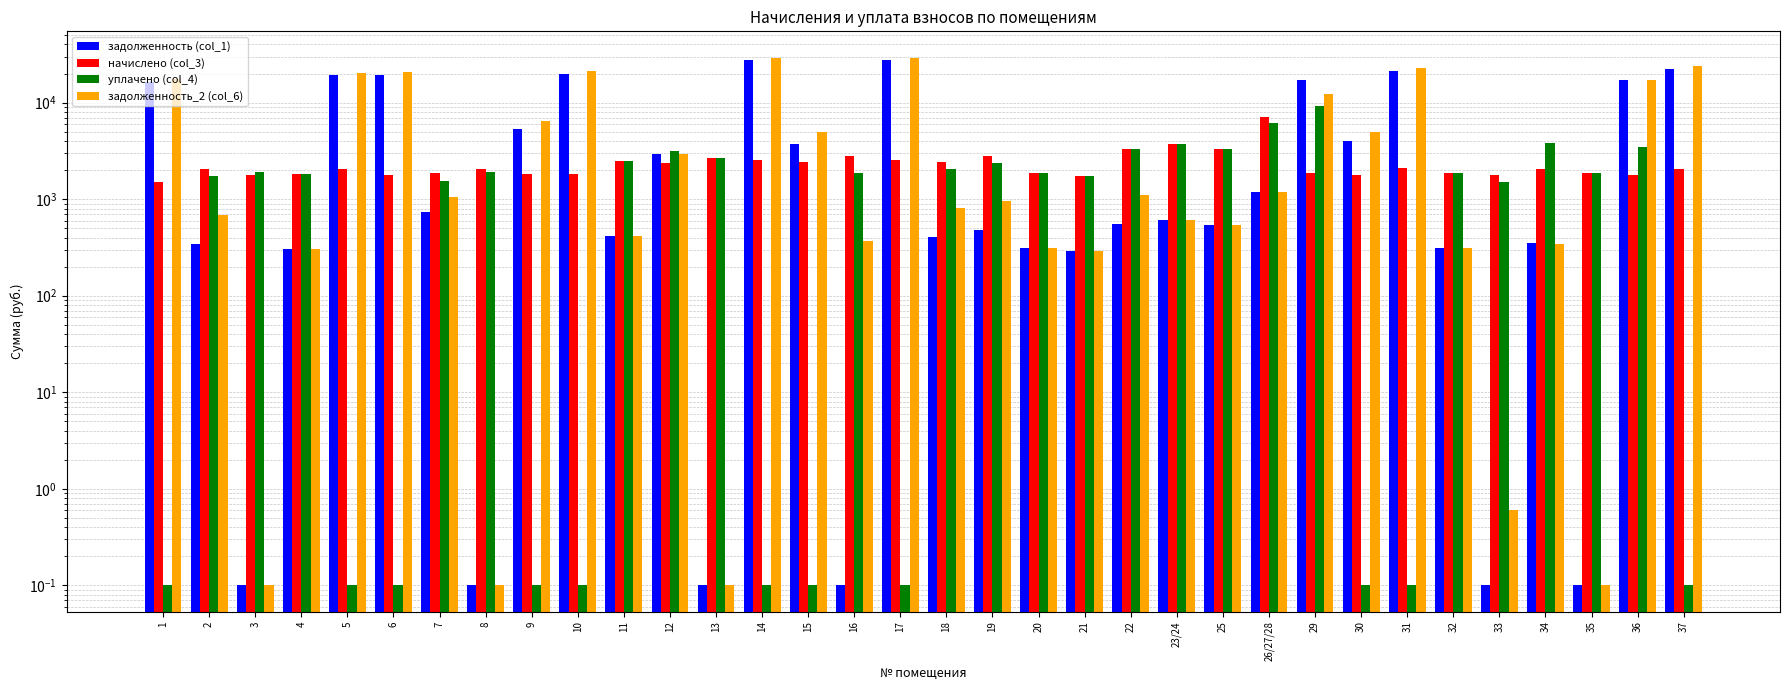

Which series has the widest spread of values?

задолженность_2 (col_6)